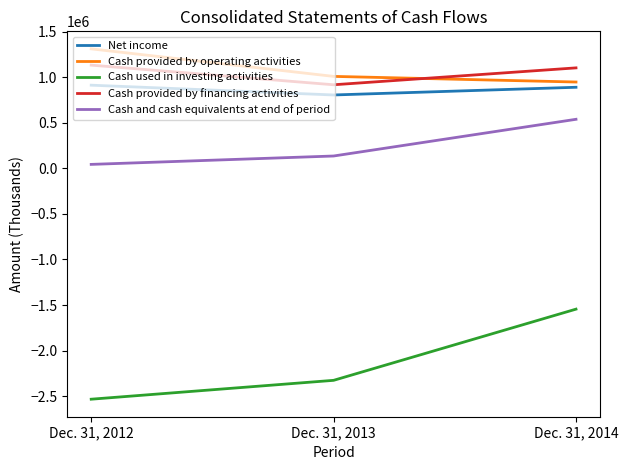

Is the value of Cash provided by financing activities at Dec. 31, 2013 greater than the value of Cash used in investing activities at Dec. 31, 2014?

Yes